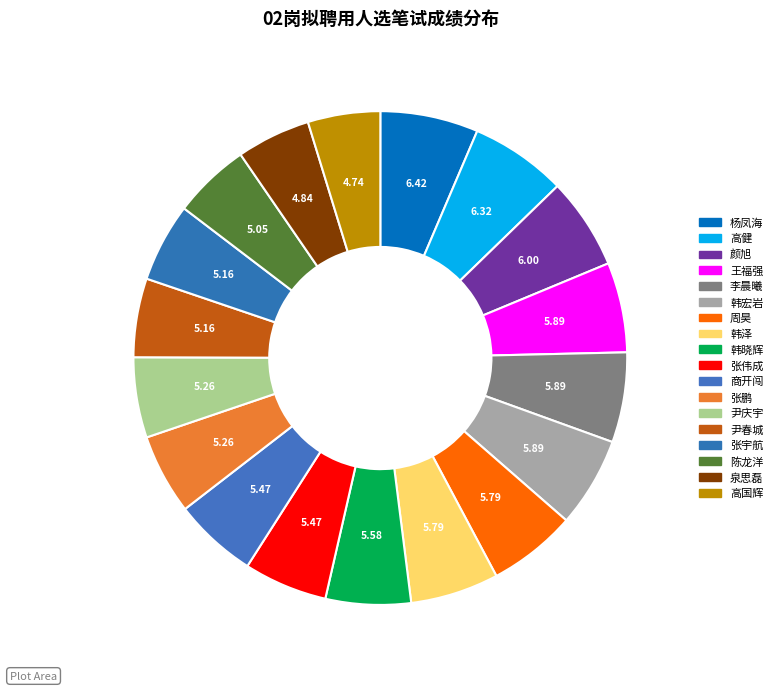

To the nearest percent, what portion does 尹庆宇 represent?

5%